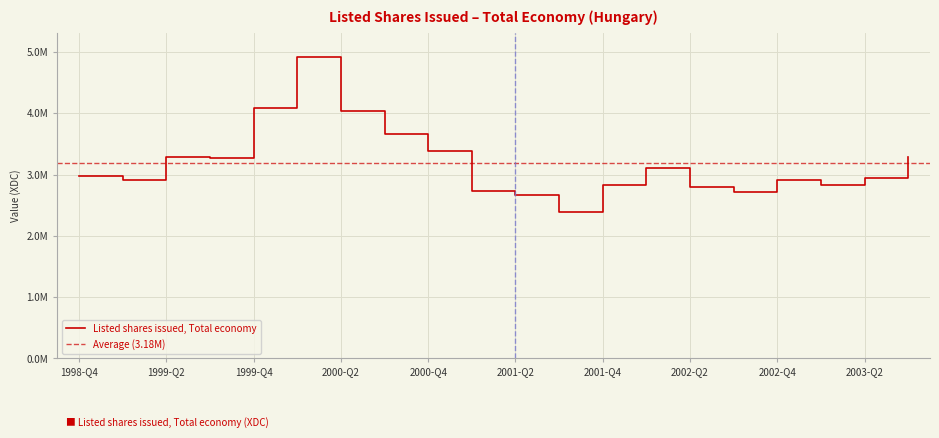

Reading left to right, extract all data points from this chart.

2969715	2912045	3286351	3268280	4090478	4921032	4035592	3668247	3384272	2728886	2667000	2381293	2824014	3102488	2801327	2709989	2907668	2820733	2938644	3278456